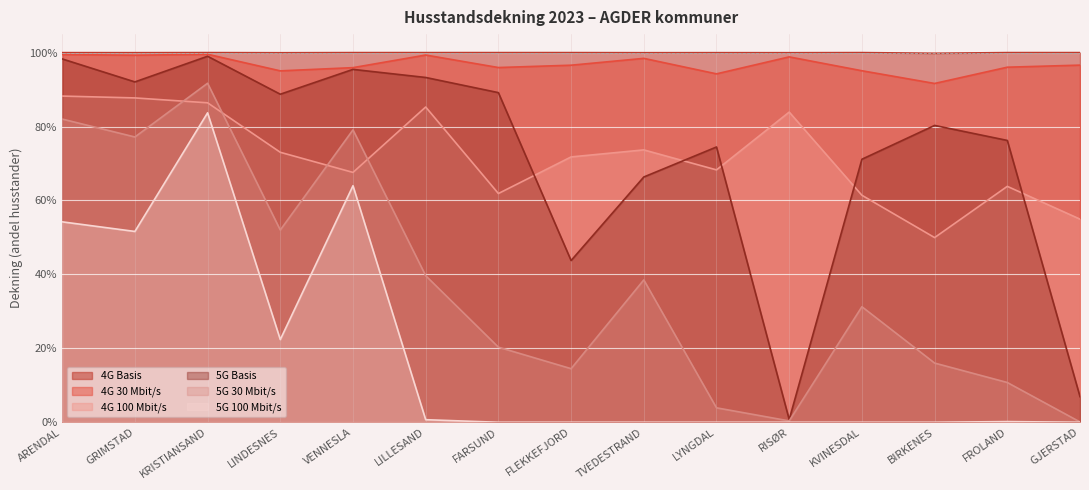

In 5G 100 Mbit/s, how many points are lower than both neighbors (excluding endpoints)?

2